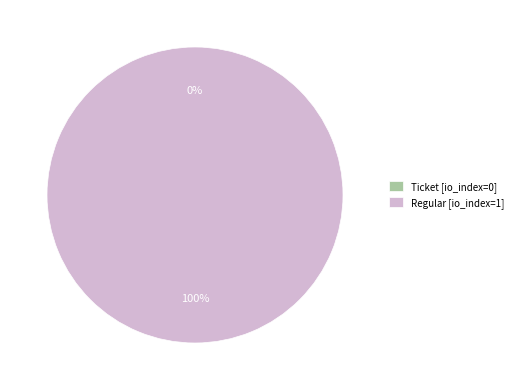

What is the change in value from Ticket to Regular?

+1